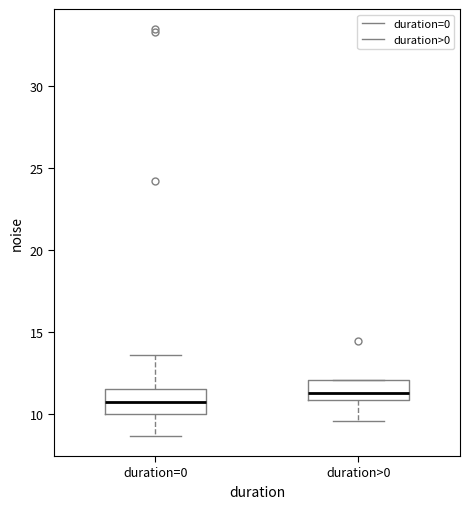

Reading left to right, read every box against the y-axis: the position of its median line, the range the box covers, and the ends of its whiskers. The values are not printed on the chart, so give them approximately, as read against the axis.

duration=0: median 10.5, box 10.0 to 11.5, whiskers 8.5 to 13.5
duration>0: median 11.5, box 11.0 to 12.0, whiskers 9.5 to 12.0